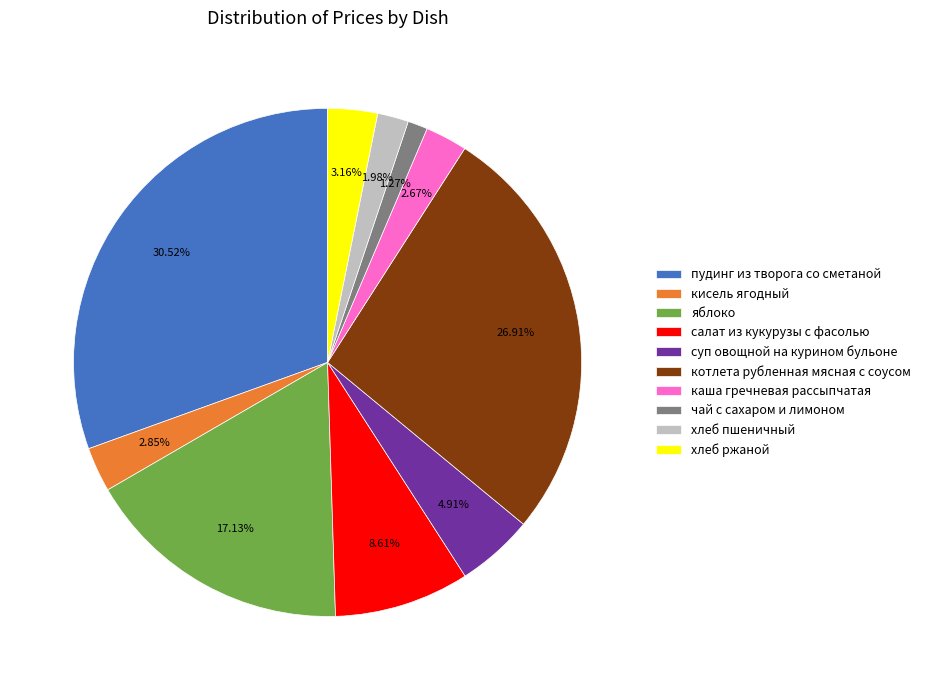

To the nearest percent, what portion does пудинг из творога со сметаной represent?

31%